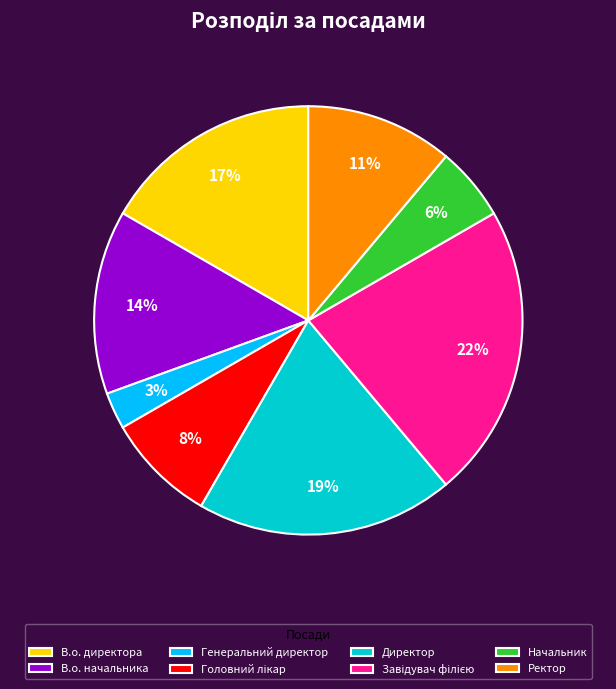

To the nearest percent, what portion does Директор represent?

19%